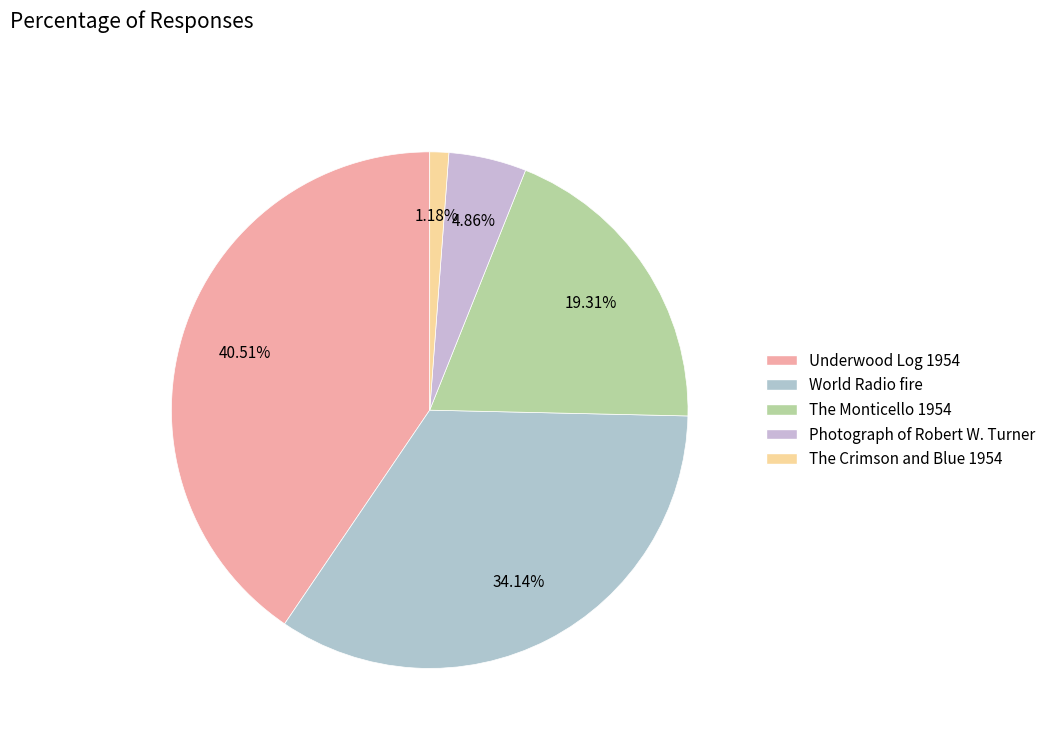

To the nearest percent, what is the average slice percentage?

20%